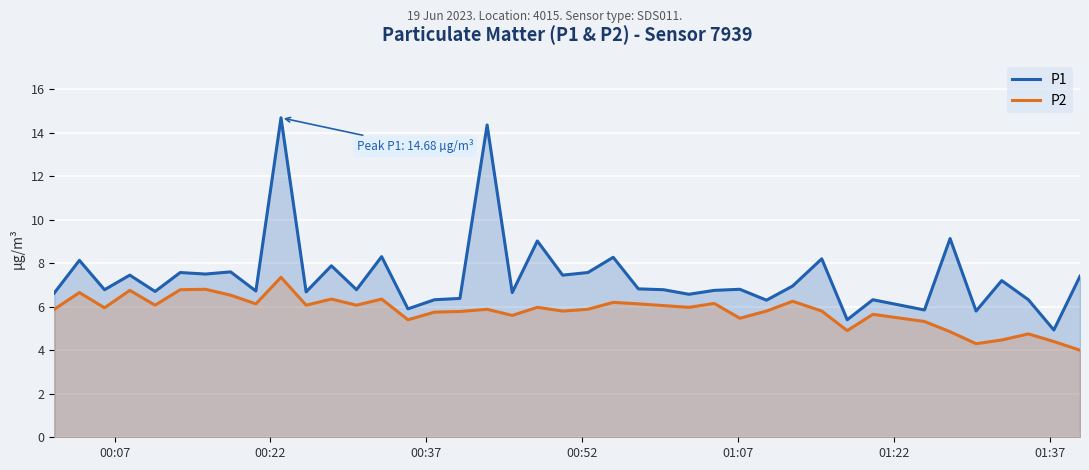

Which series has the largest total across all categories?

P1